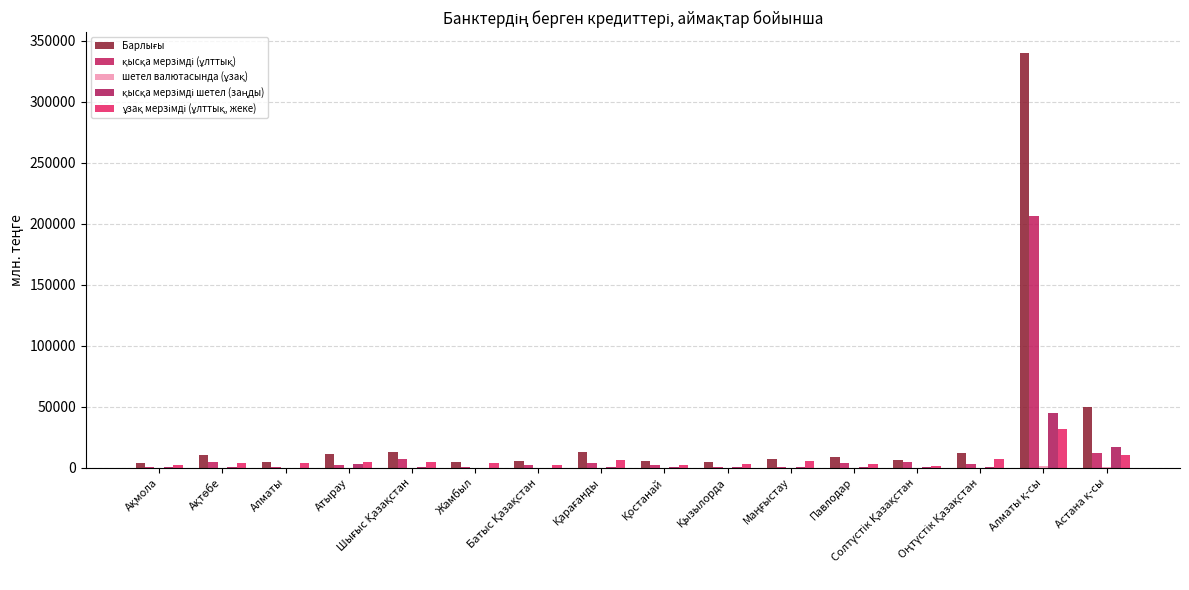

Is it true that ұзақ мерзімді (ұлттық, жеке) equals 354.1 at Солтүстік Қазақстан?

False